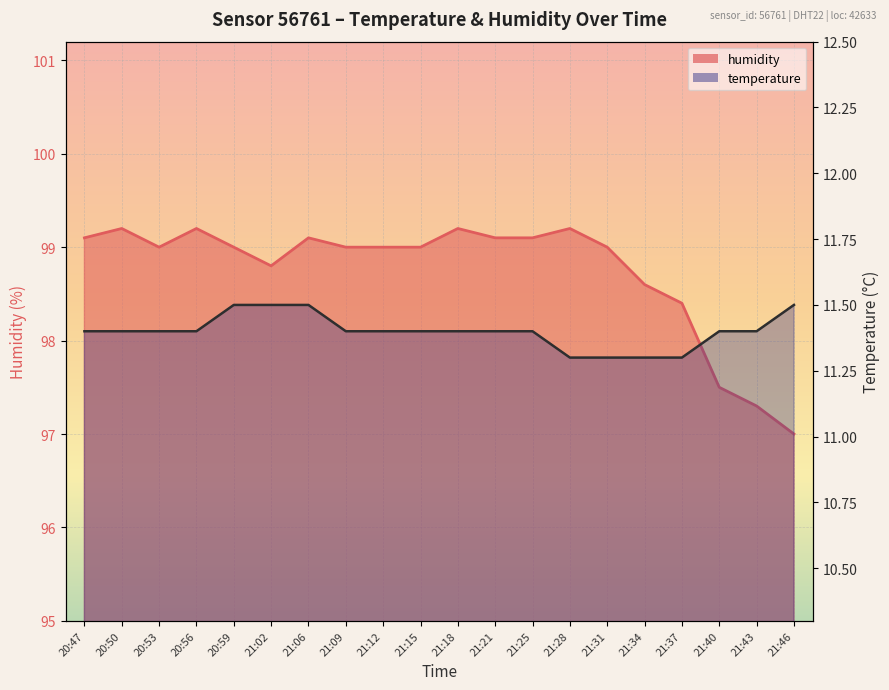

At which category is the sum across all series the highest?

20:50